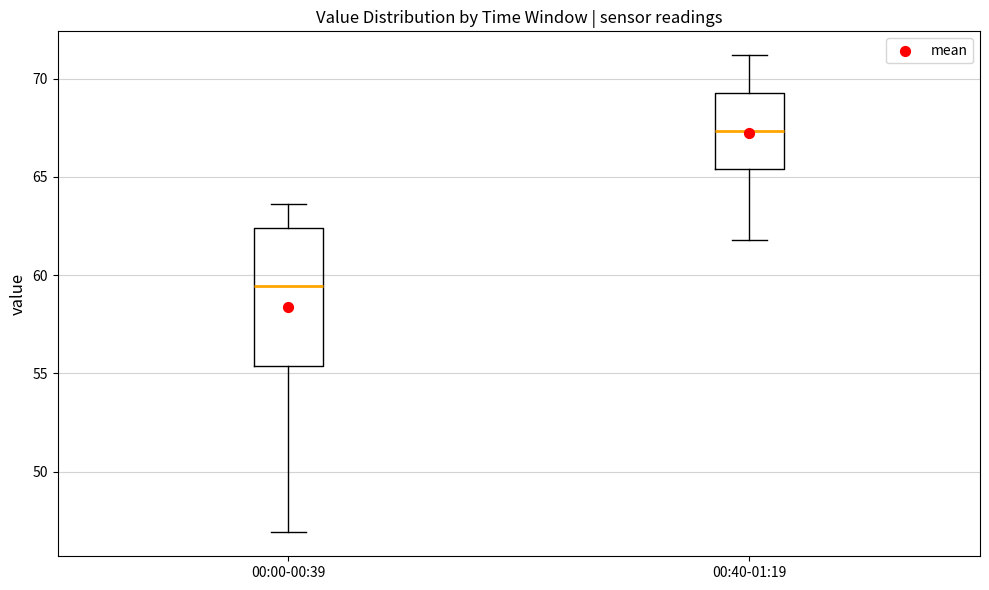

Which box has the highest median line?

00:40-01:19